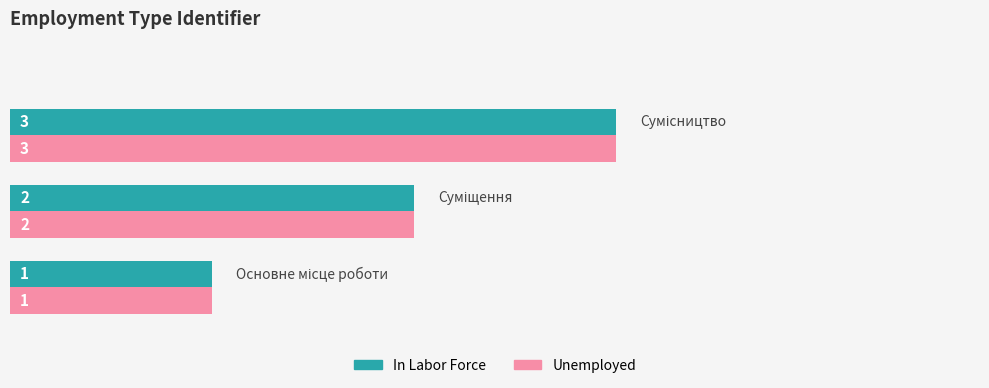

What is the lowest value of the In Labor Force series?

1